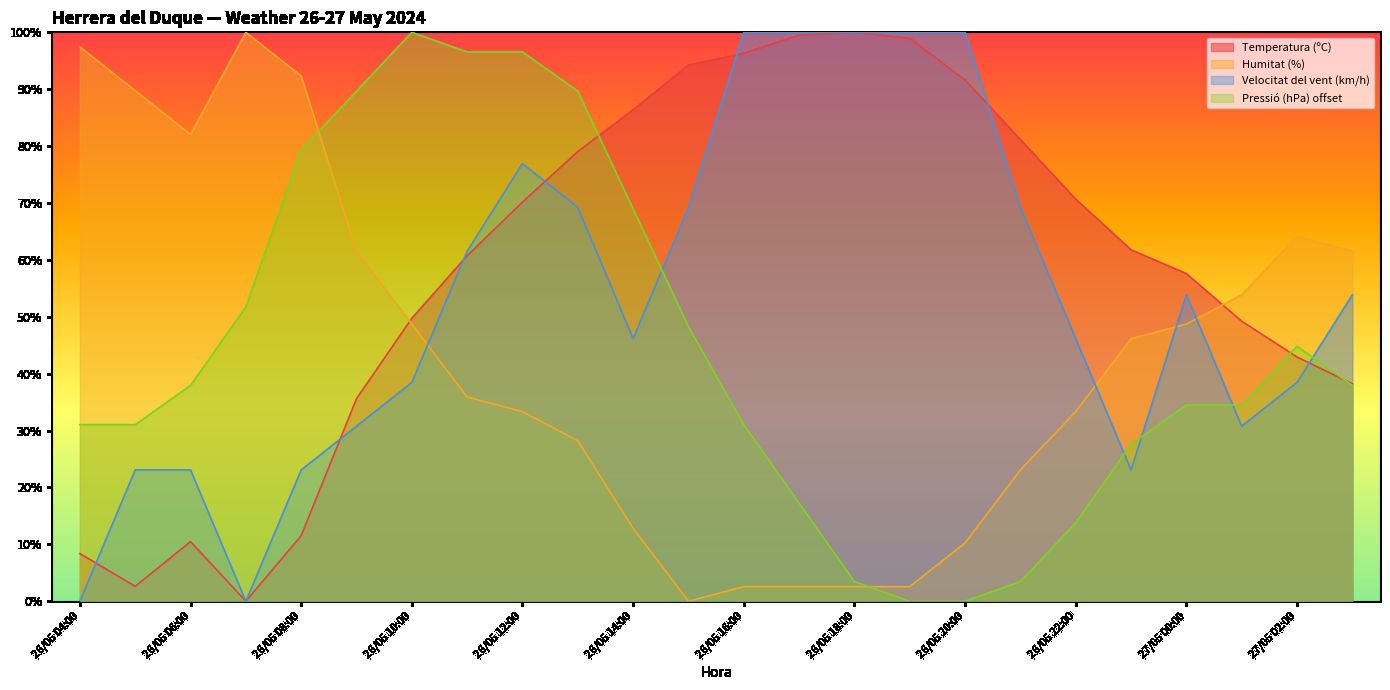

What are all the series names shown in the legend?

Temperatura (ºC), Humitat (%), Velocitat del vent (km/h), Pressió (hPa) offset